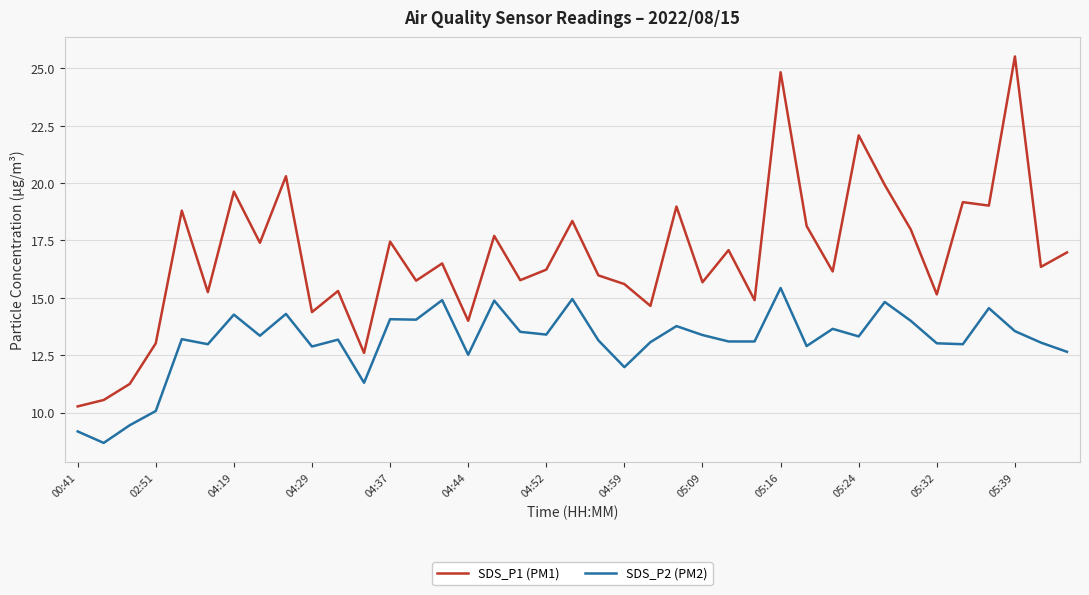

What is the maximum value for SDS_P1 (PM1)?

25.5